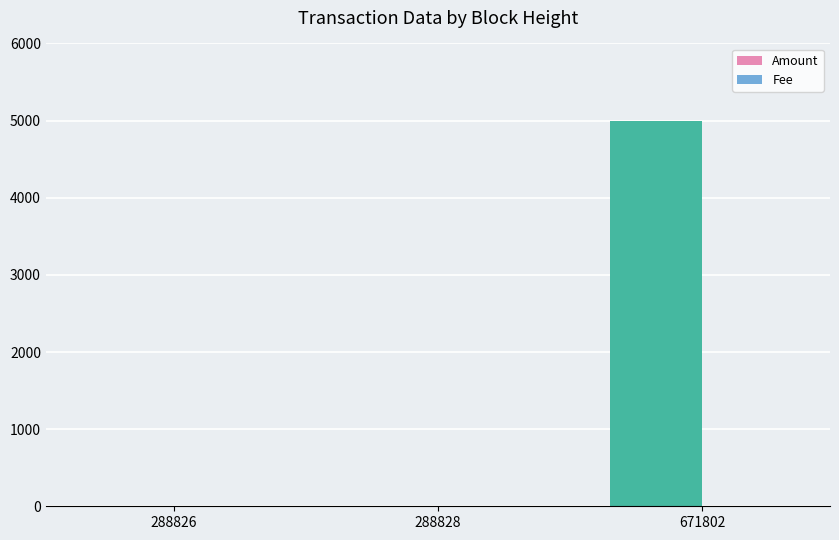

How many groups of bars are there?

3